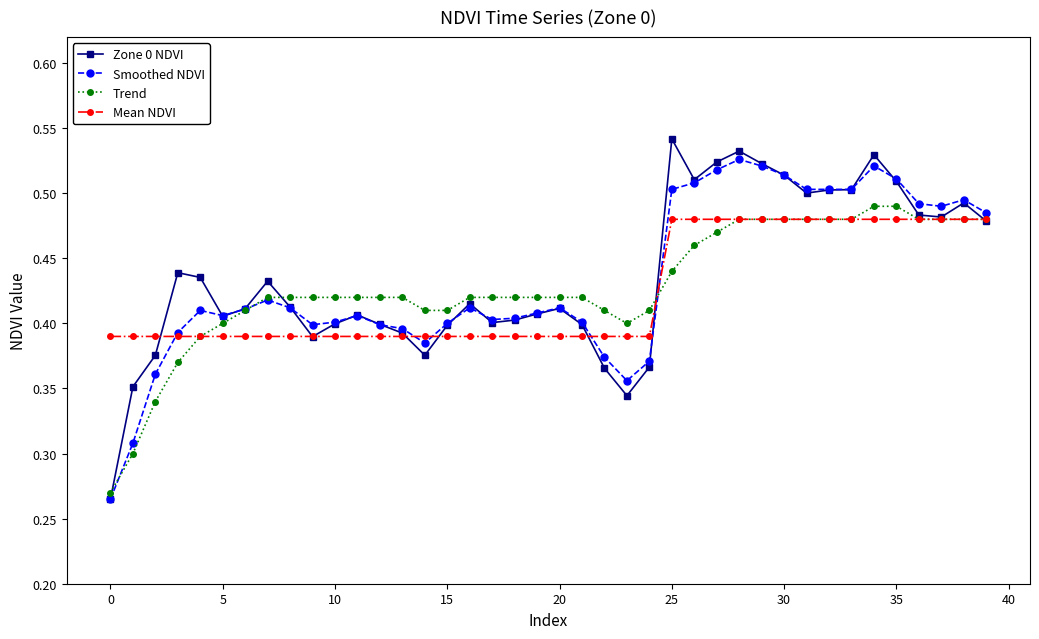

Which series has the widest spread of values?

Zone 0 NDVI